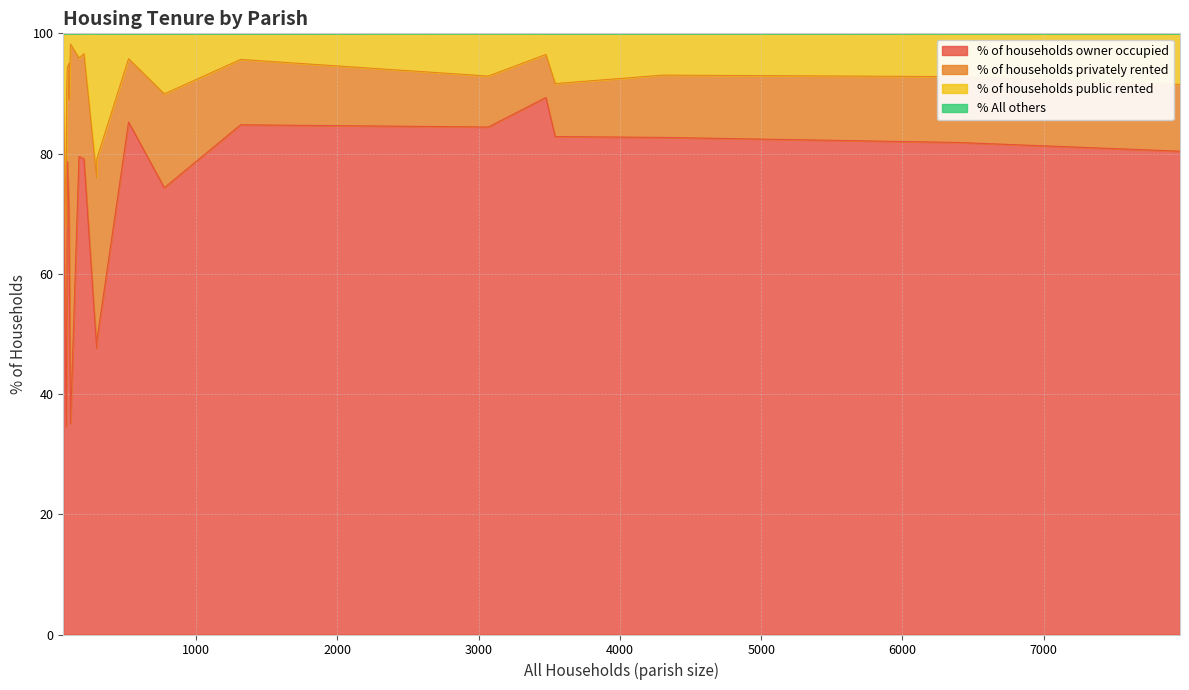

Reading left to right, transcribe all the data shown in this chart.

% of households owner occupied: Sutton Waldron=70.0	Alderholt=84.8	Chalbury=78.3	Colehill=84.4	Corfe Mullen=82.7	Cranborne=48.8	Edmondsham=48.8	Ferndown Town=80.4	Gussage All Saints=71.0	Gussage St. Michael=78.7	Hinton=79.5	Holt=85.2	Horton=79.1	Crichel=35.1	Pamphill=47.6	St. Leonards and St. Ives=89.3	Shapwick=34.6	Sturminster Marshall=74.3	Verwood=81.8	West Moors=82.8
% of households privately rented: Sutton Waldron=19.0	Alderholt=10.9	Chalbury=11.7	Colehill=8.5	Corfe Mullen=10.4	Cranborne=30.3	Edmondsham=41.7	Ferndown Town=11.1	Gussage All Saints=24.0	Gussage St. Michael=15.7	Hinton=16.4	Holt=10.5	Horton=17.5	Crichel=63.1	Pamphill=28.4	St. Leonards and St. Ives=7.2	Shapwick=33.3	Sturminster Marshall=15.6	Verwood=10.9	West Moors=8.8
% of households public rented: Sutton Waldron=11.0	Alderholt=4.3	Chalbury=10.0	Colehill=7.1	Corfe Mullen=7.0	Cranborne=20.9	Edmondsham=9.5	Ferndown Town=8.5	Gussage All Saints=5.0	Gussage St. Michael=5.6	Hinton=4.1	Holt=4.2	Horton=3.4	Crichel=1.8	Pamphill=24.0	St. Leonards and St. Ives=3.5	Shapwick=32.1	Sturminster Marshall=10.1	Verwood=7.2	West Moors=8.4
% All others: Sutton Waldron=0.0	Alderholt=0.0	Chalbury=0.0	Colehill=0.0	Corfe Mullen=0.0	Cranborne=0.0	Edmondsham=0.0	Ferndown Town=0.0	Gussage All Saints=0.0	Gussage St. Michael=0.0	Hinton=0.0	Holt=0.0	Horton=0.0	Crichel=0.0	Pamphill=0.0	St. Leonards and St. Ives=0.0	Shapwick=0.0	Sturminster Marshall=0.0	Verwood=0.0	West Moors=0.0